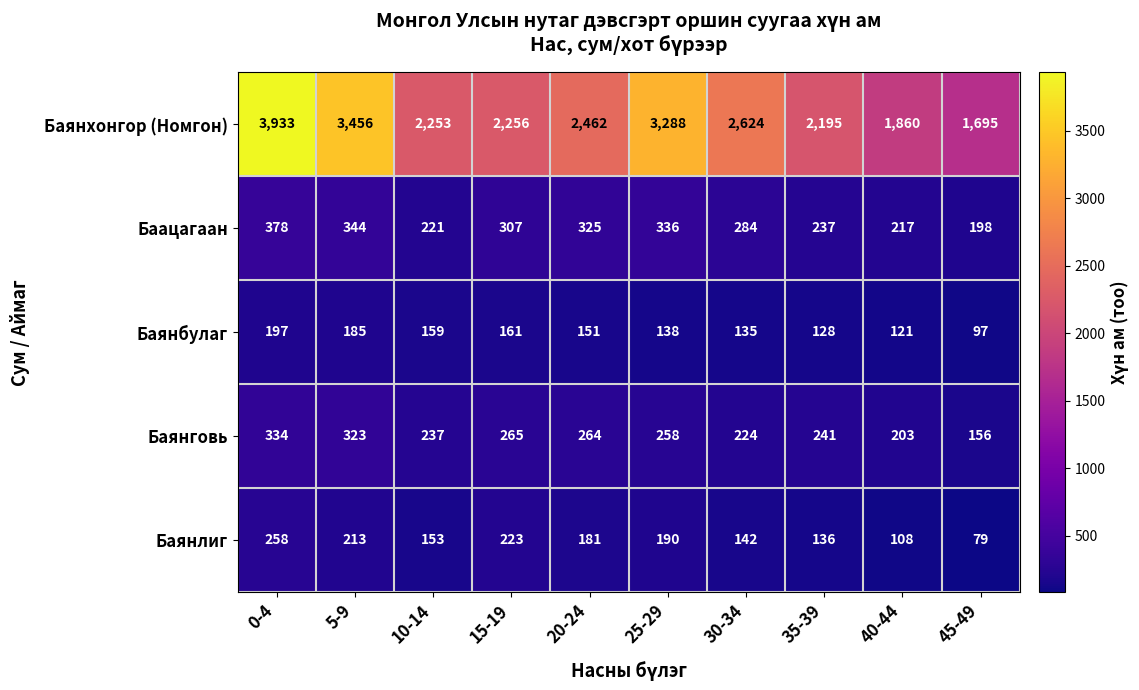

Which series has the largest total across all categories?

Баянхонгор (Номгон)